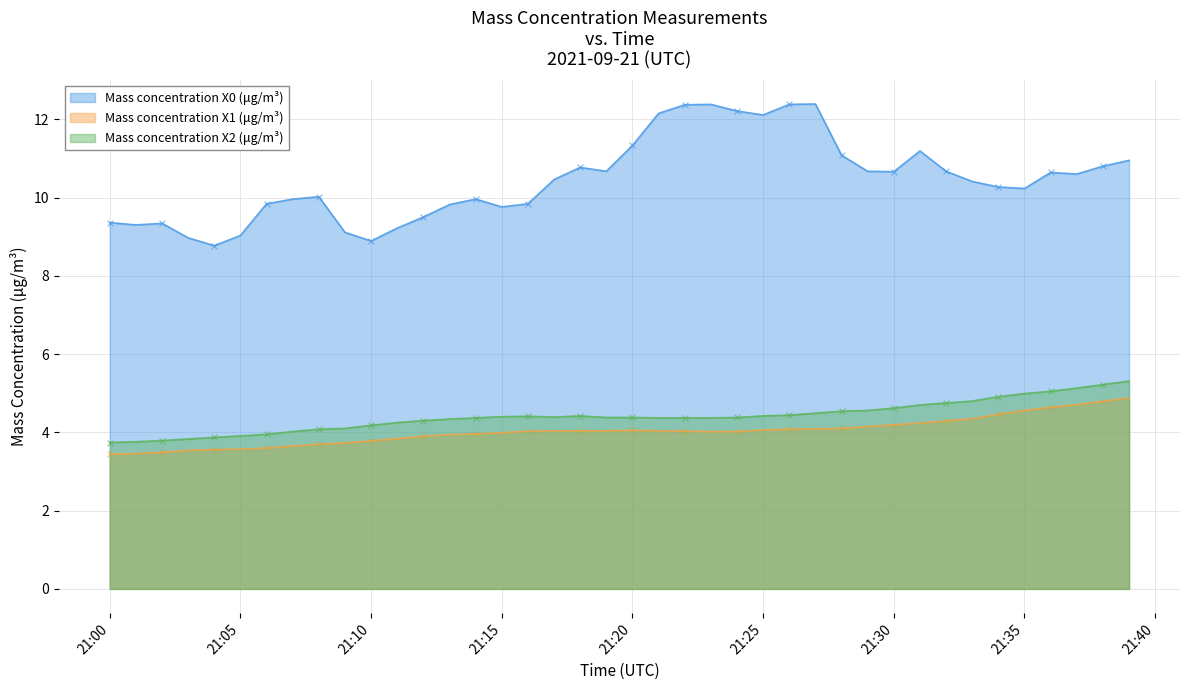

What is the total value across all series at 2021-09-21 21:27?

21.0